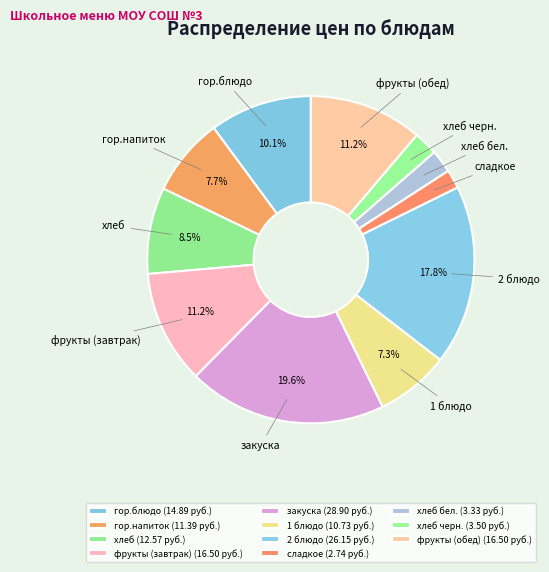

What percentage is the гор.напиток slice, to the nearest percent?

8%